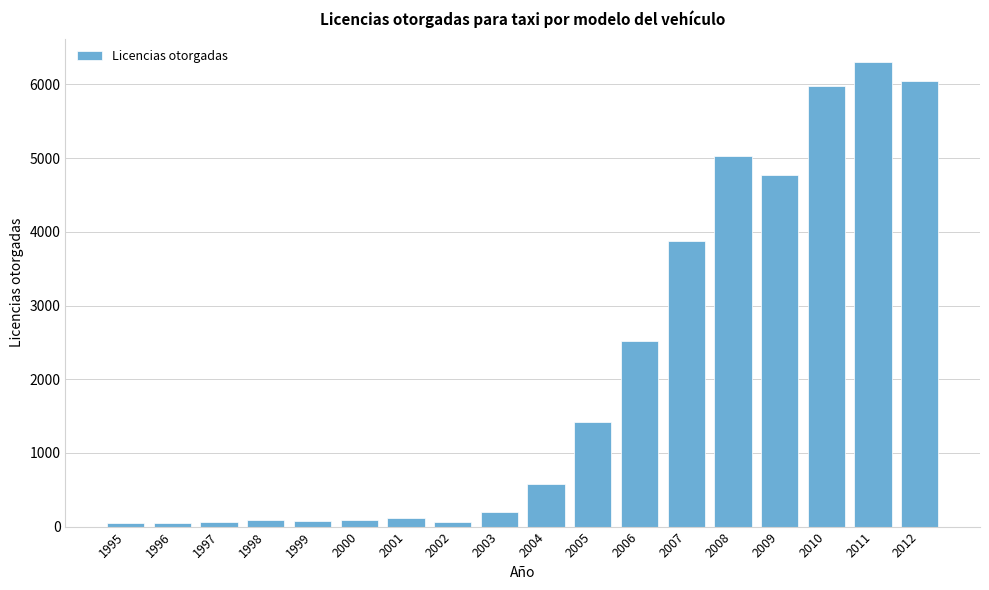

What is the ratio of the value at 2010 to the value at 2012?

1.0